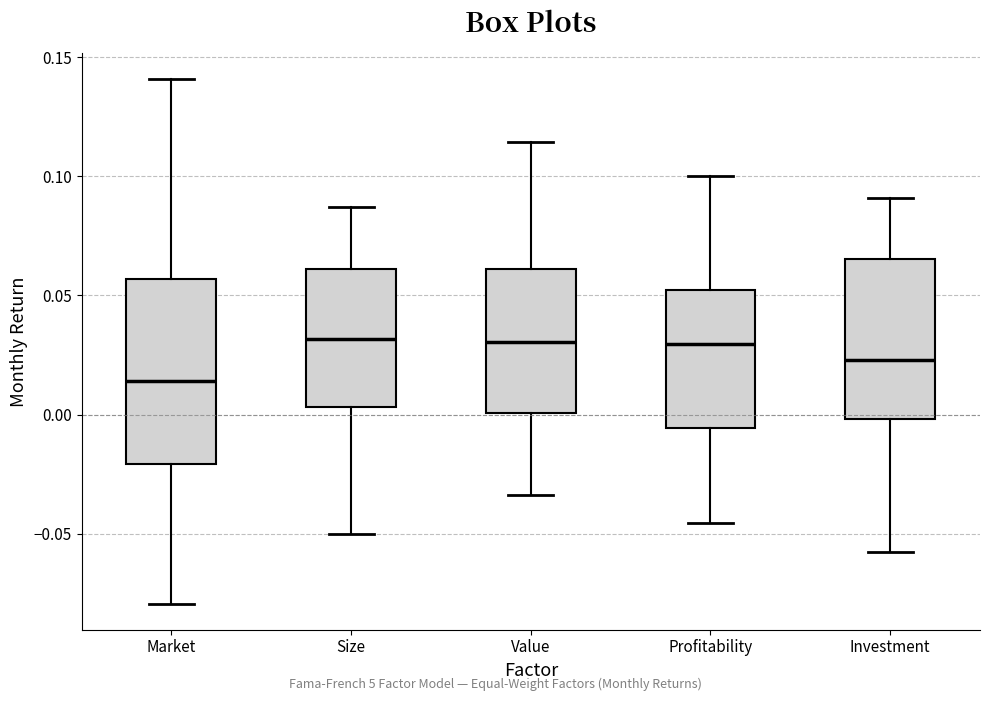

Which box is the tallest, from its lower edge to its upper edge?

Market